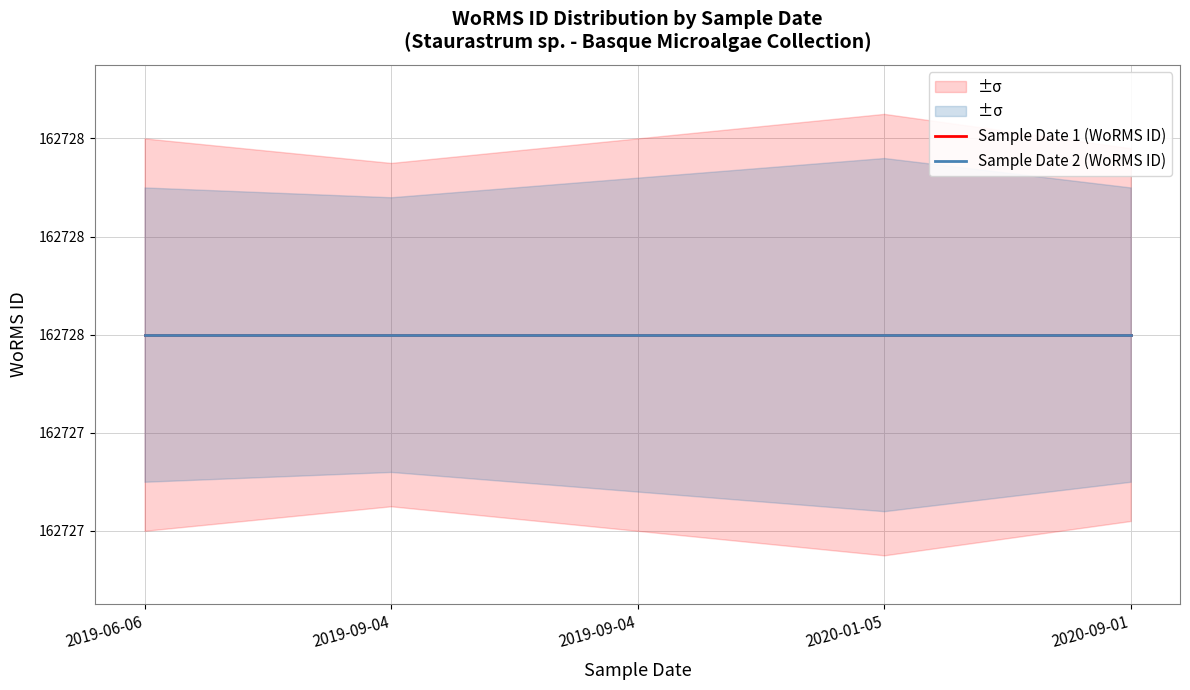

What is the difference between the maximum and minimum values in the WoRMS ID upper series?

0.1